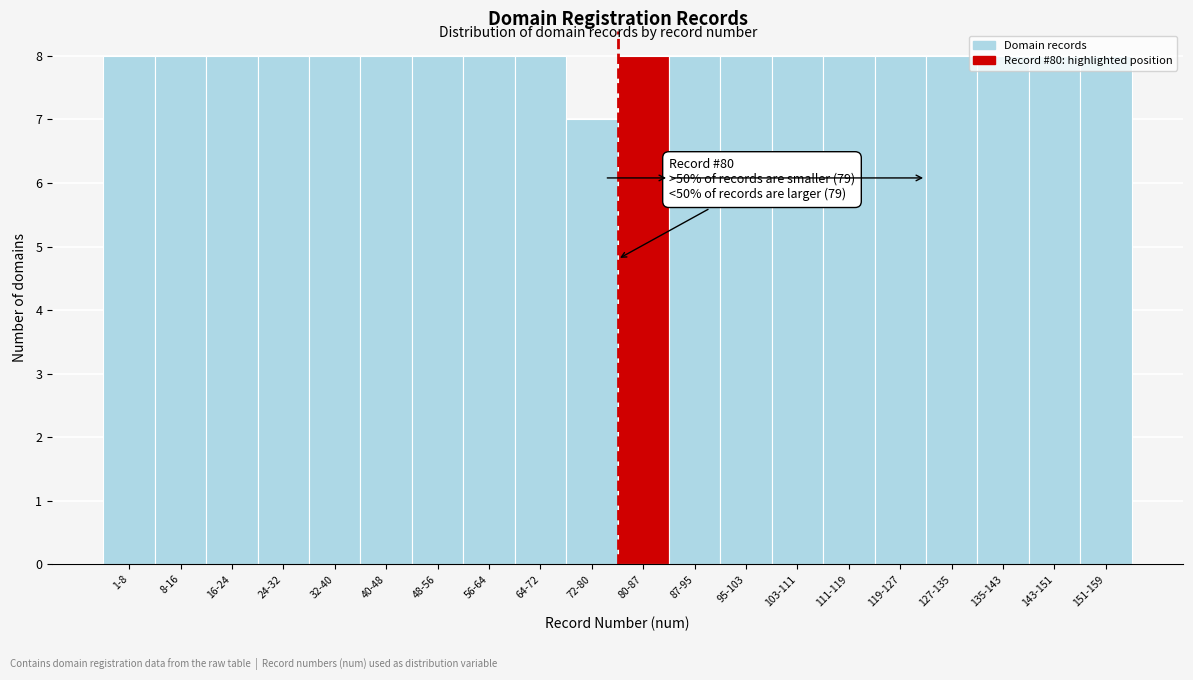

Approximately how many times larger is the value at 16-24 compared to 64-72?

1.0